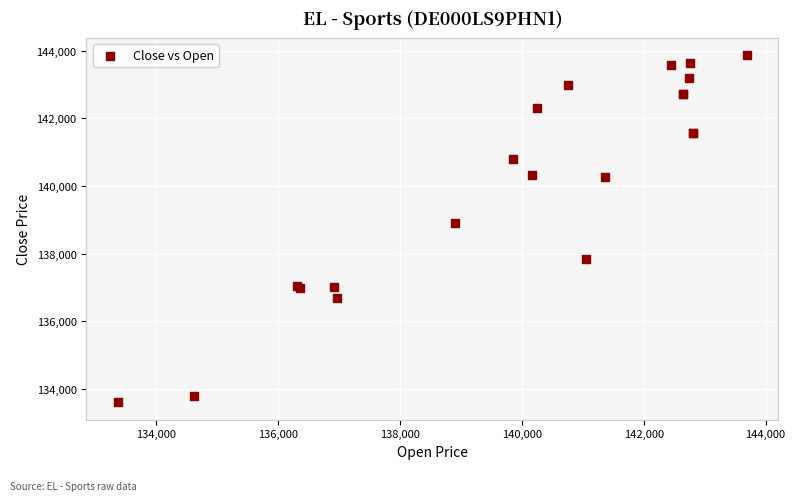

What Y value in the scatter plot is closest to 138738?

138904